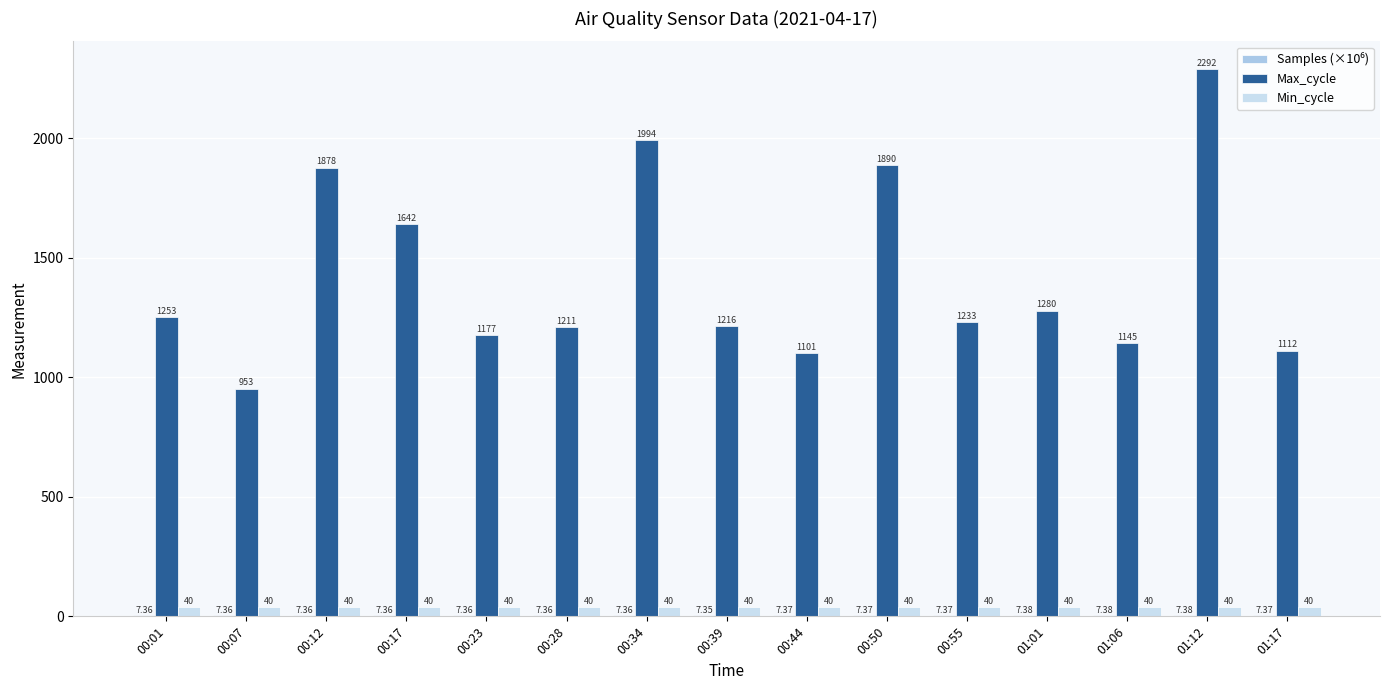

Which label corresponds to the smallest value in the chart?

00:39